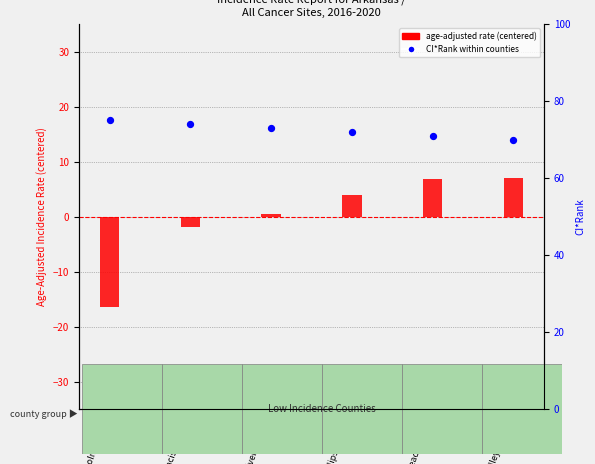

Which series has the largest total across all categories?

CI*Rank